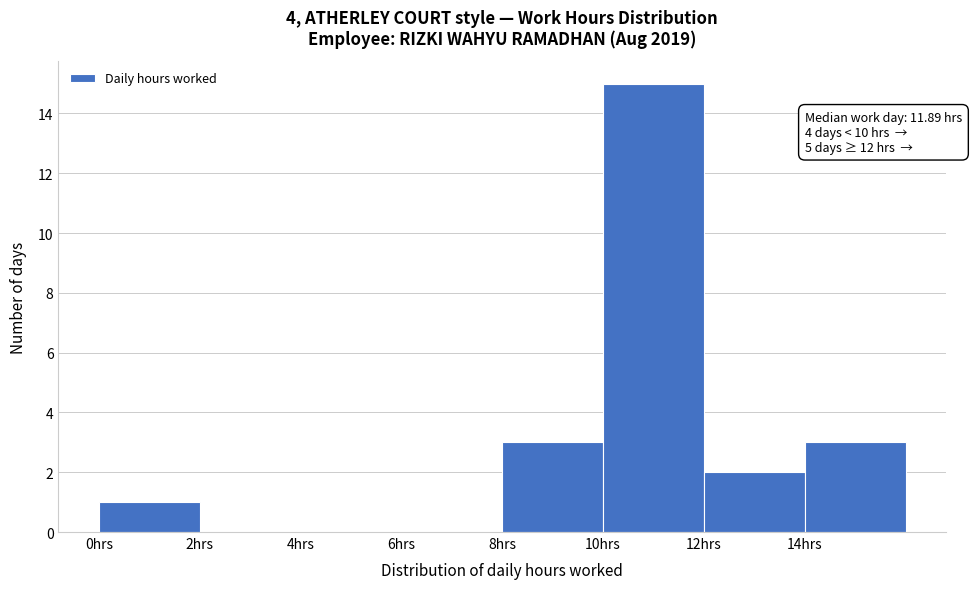

Over which range of the x-axis is the bar tallest?

10 to 12